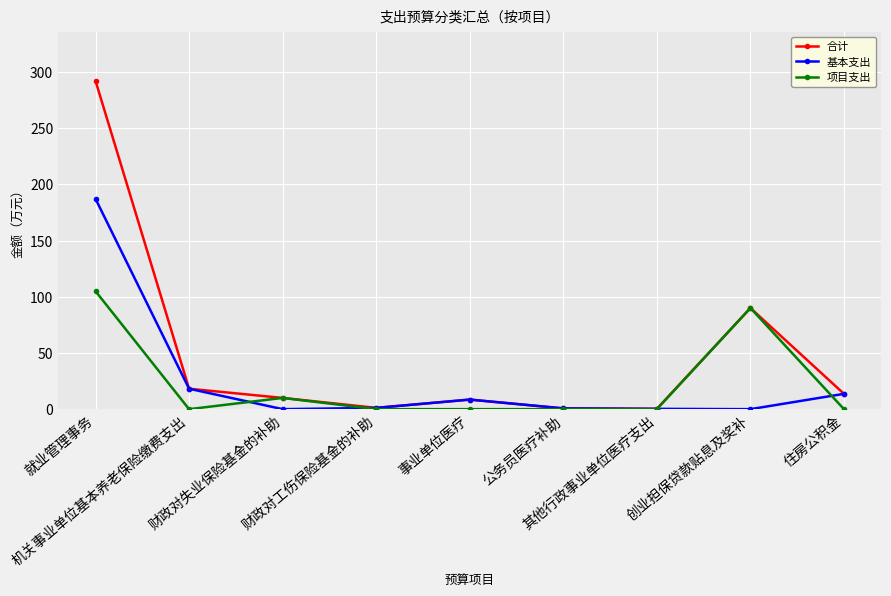

Which series has the largest range (max minus min)?

合计